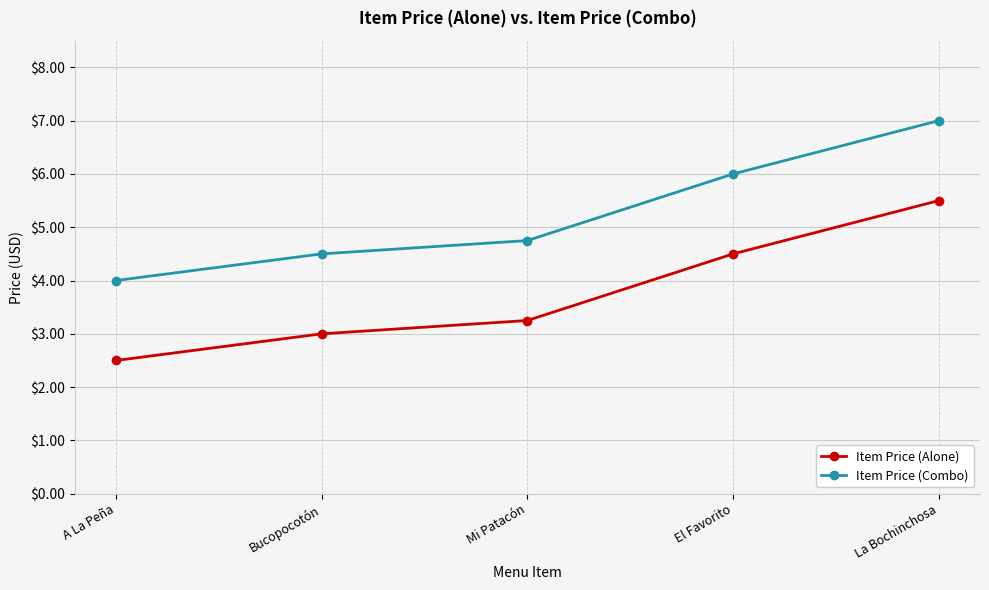

Is it true that Item Price (Combo) equals 4.8 at Mi Patacón?

True